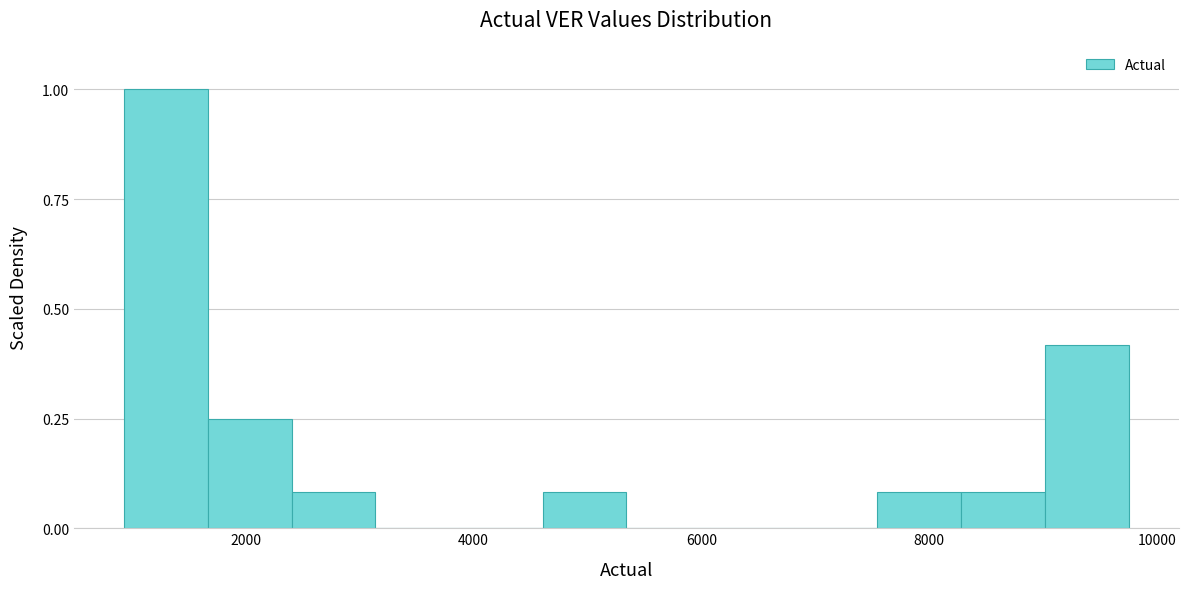

Read against the x-axis, roughly where is the centre of the tallest bar?

1400